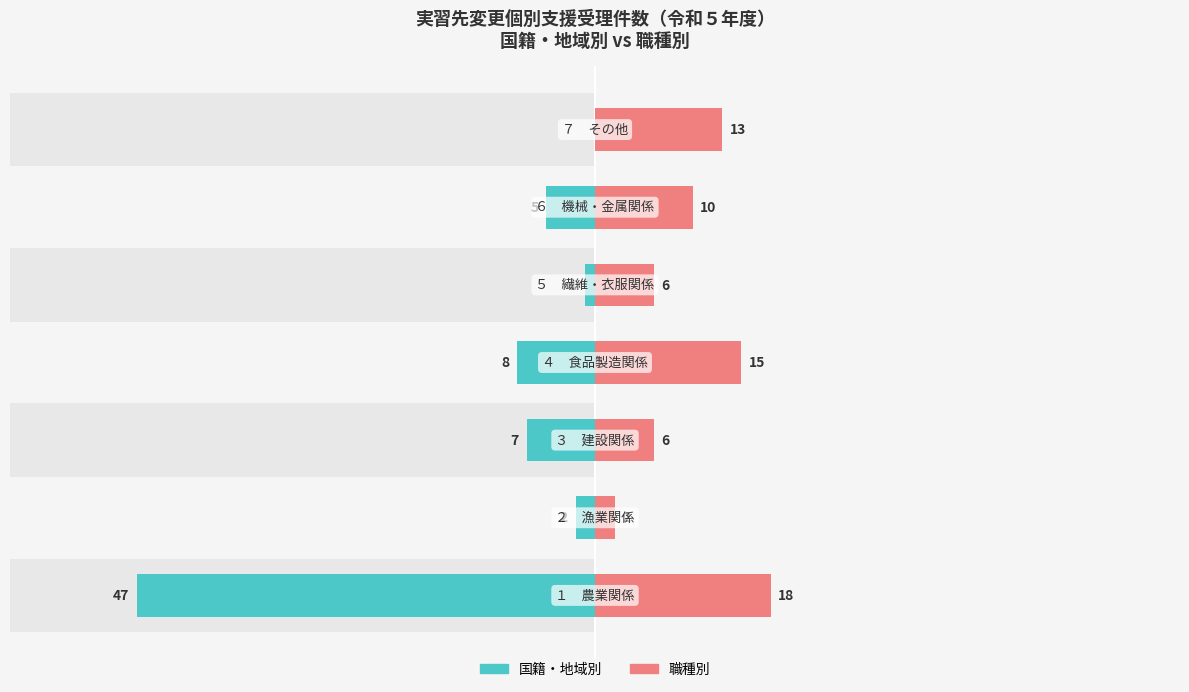

What is the minimum value for 国籍・地域別?

-47